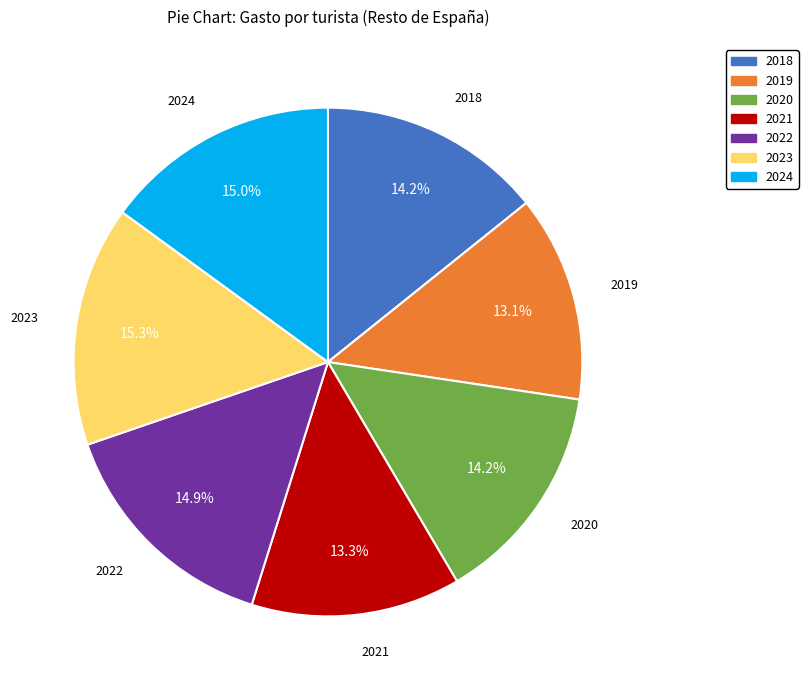

Between 2023 and 2018, which is larger?

2023